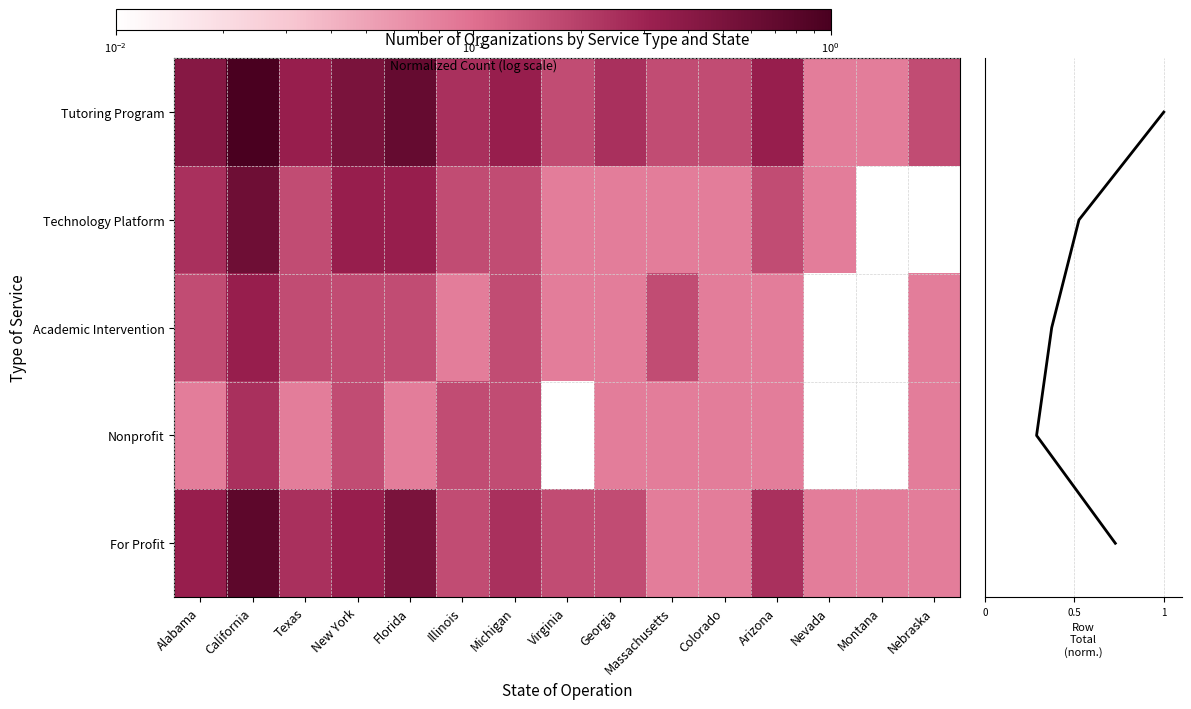

Which series has the widest spread of values?

Tutoring Program